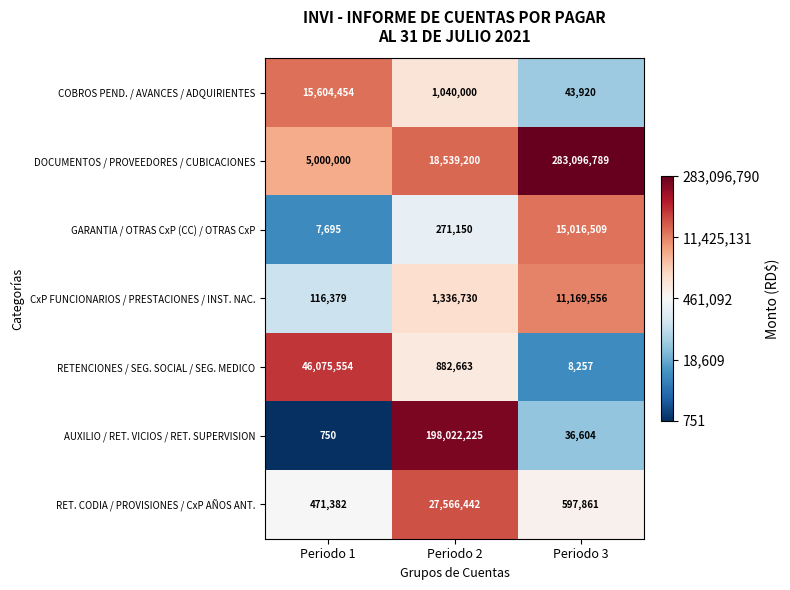

The DOCUMENTOS / PROVEEDORES / CUBICACIONES series shows 18539200 at Periodo 2. True or false?

True